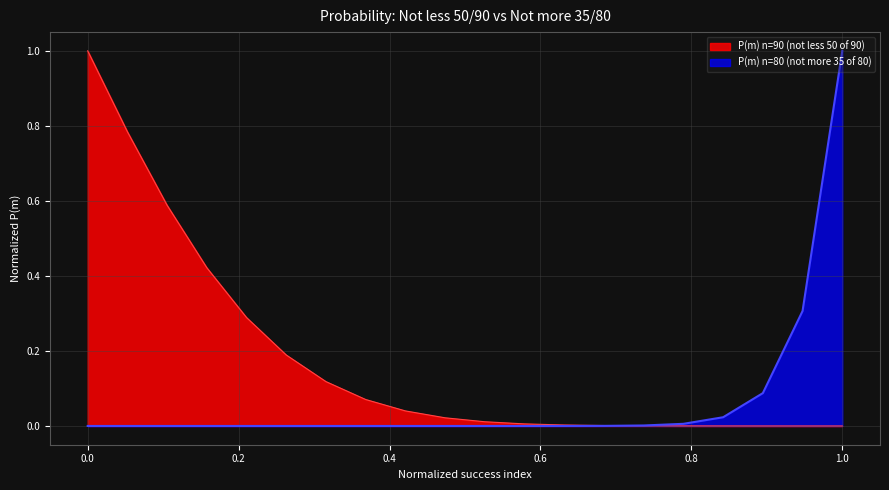

True or false: P(m) n=90 (not less 50 of 90) and P(m) n=80 (not more 35 of 80) cross at least once.

True